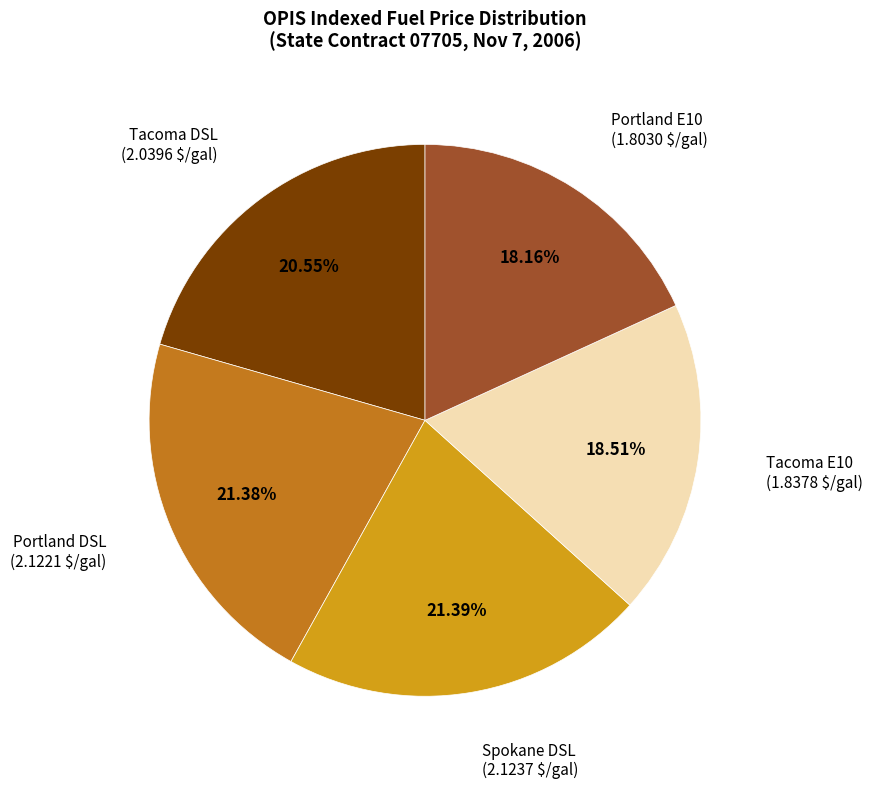

How many segments does this pie chart have?

5